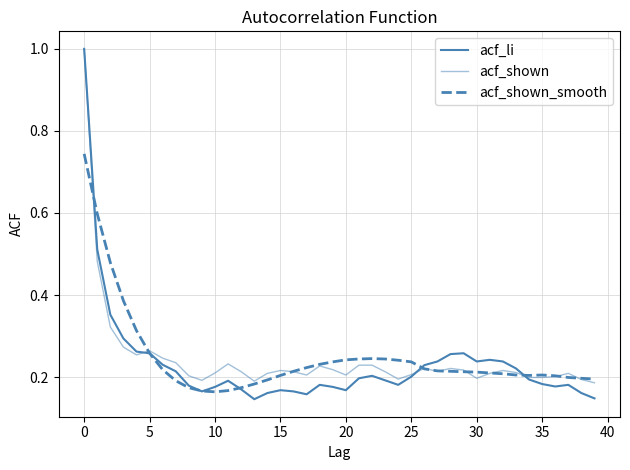

How many lines are shown in the chart?

3